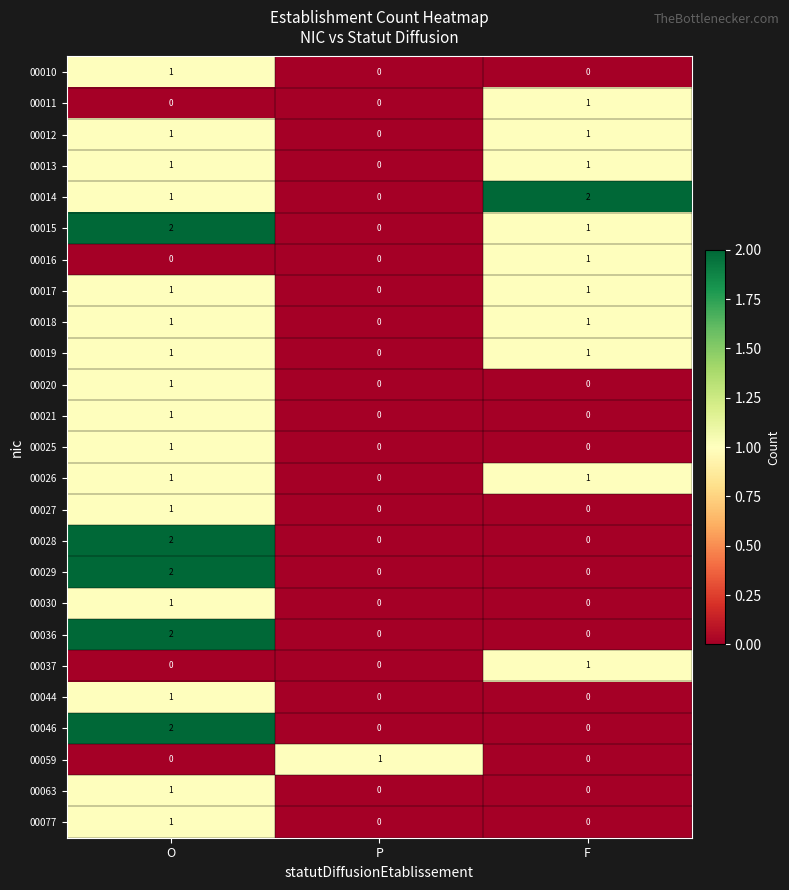

Between P and F, which series saw the biggest shift?

00014